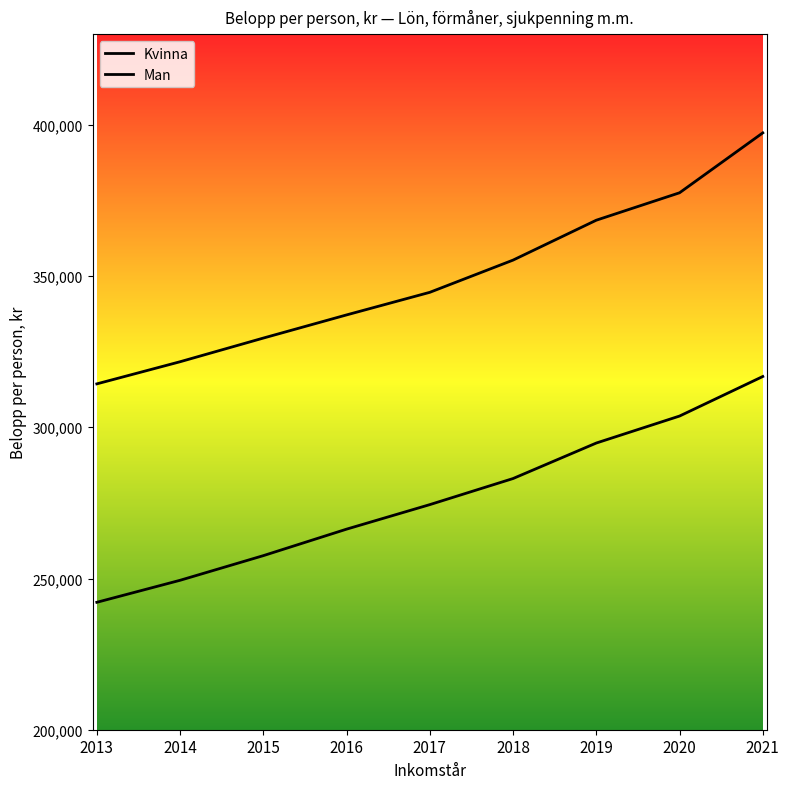

How many lines are shown in the chart?

2